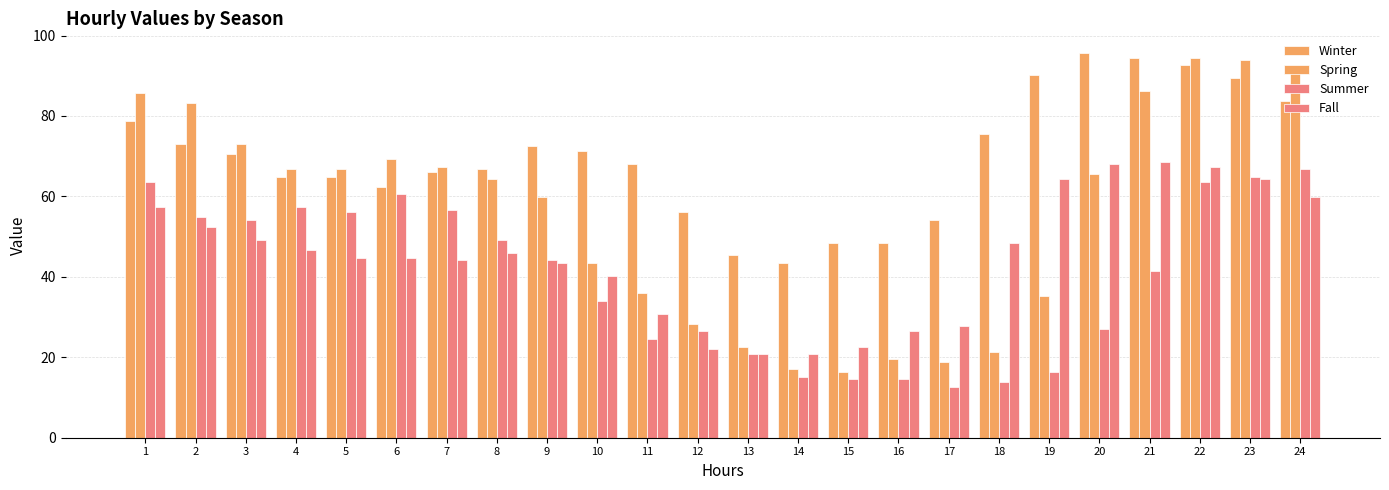

How many bars are there in each group?

4